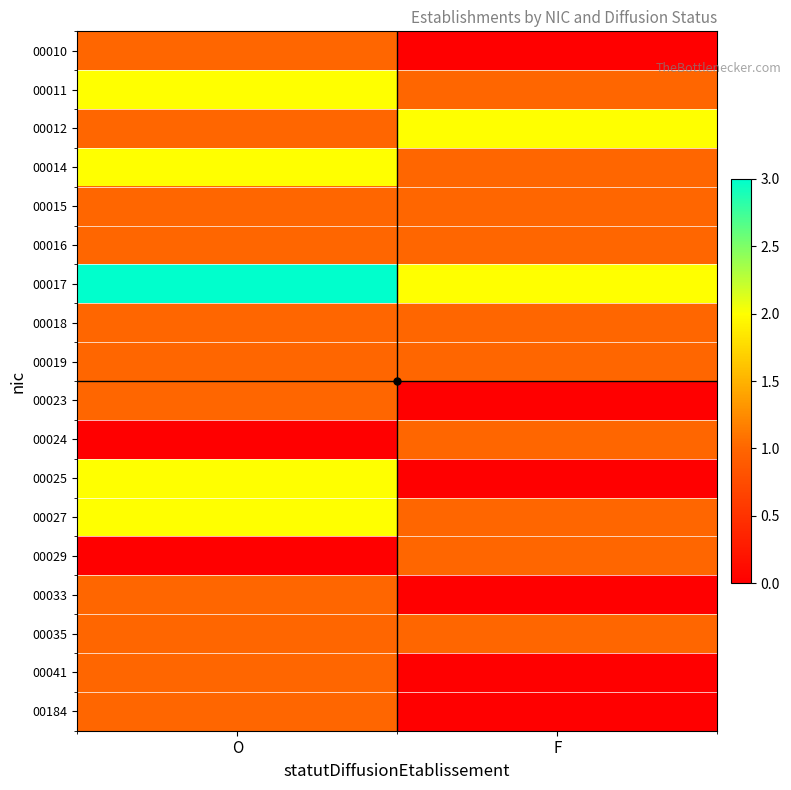

At F, list the series in order from largest to smallest.

00012, 00017, 00011, 00014, 00015, 00016, 00018, 00019, 00024, 00027, 00029, 00035, 00010, 00023, 00025, 00033, 00041, 00184